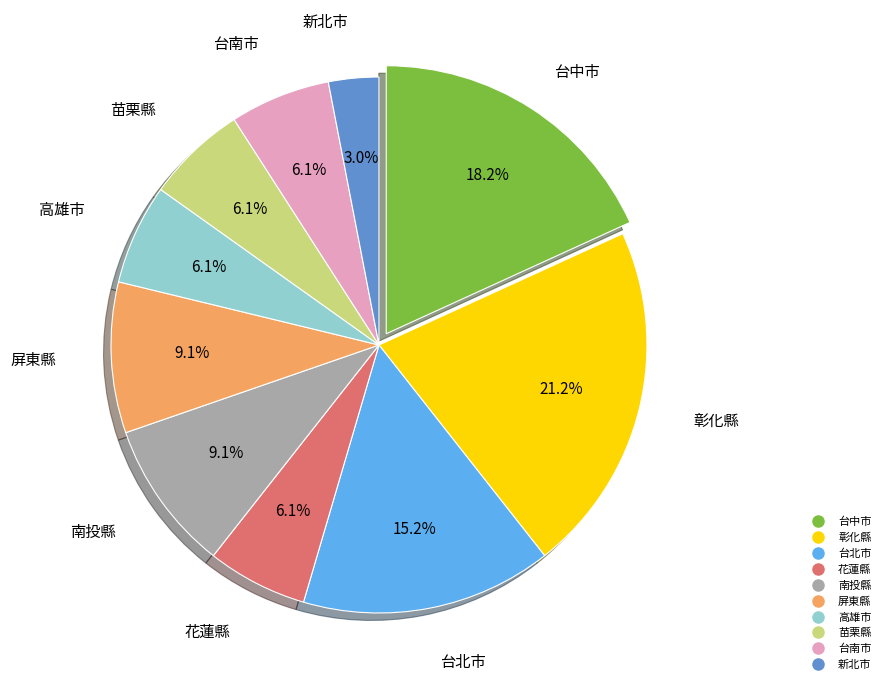

True or false: 屏東縣 accounts for 9% of the total.

True